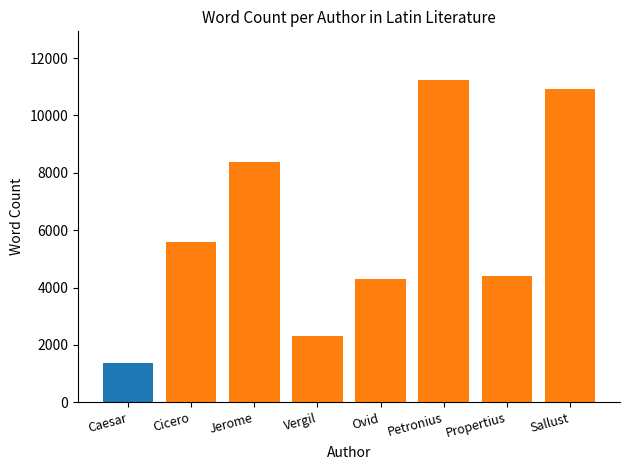

How many bars are there in total?

8